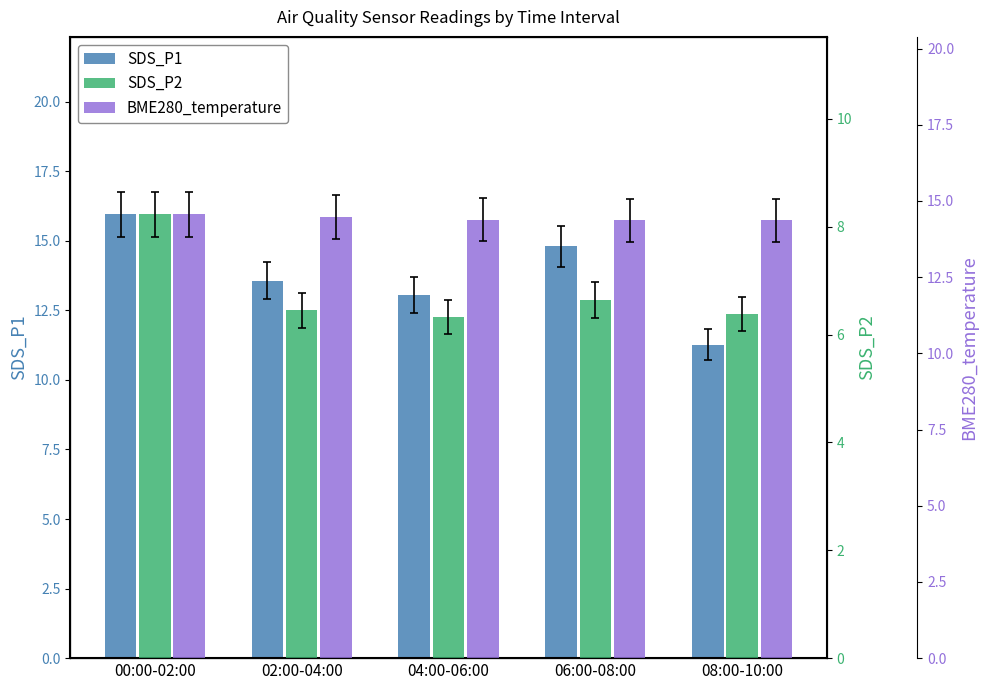

Is the value of SDS_P1 at 00:00-02:00 greater than the value of SDS_P2 at 00:00-02:00?

Yes